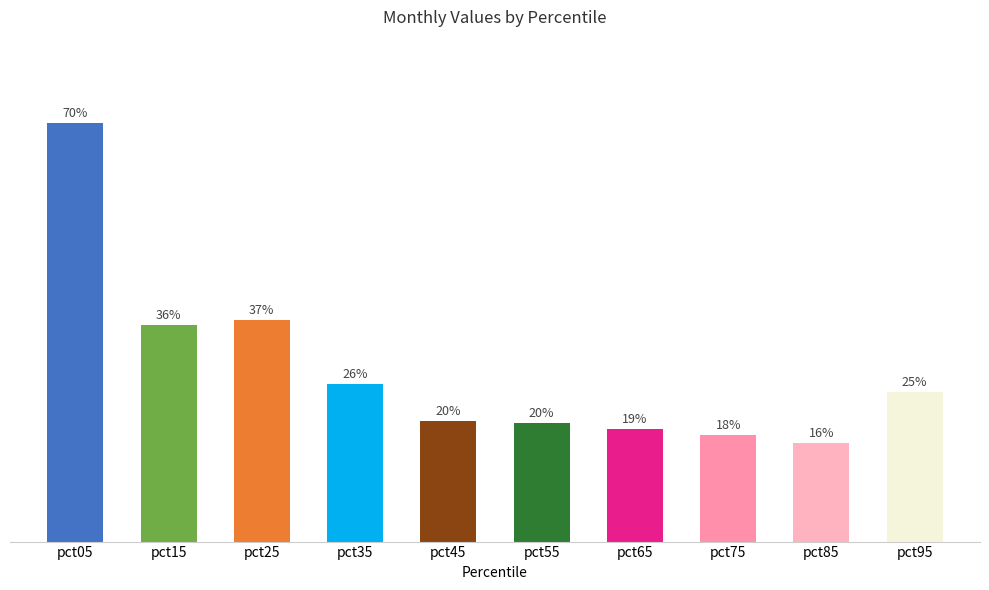

Which category has the highest value across all series?

pct05